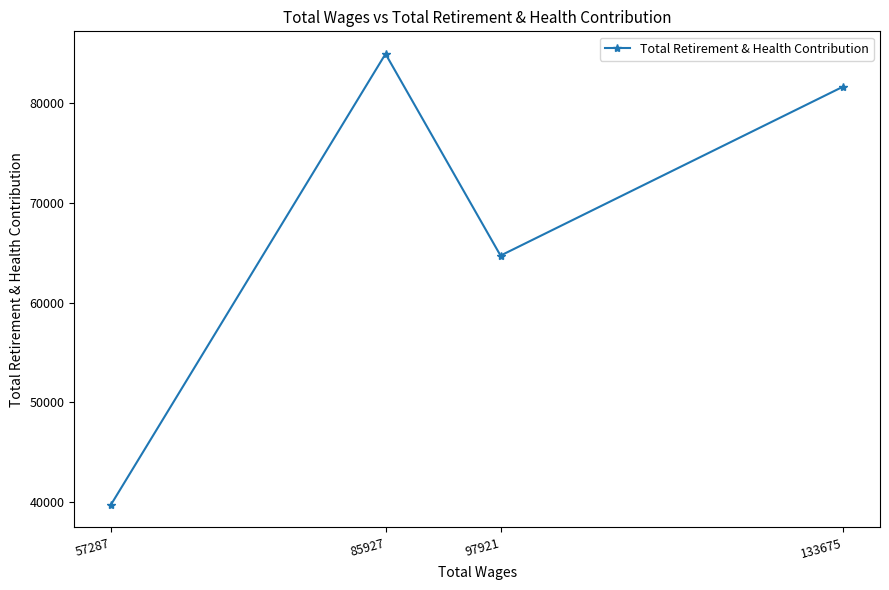

What is the value of the 3rd point from the left?

64719